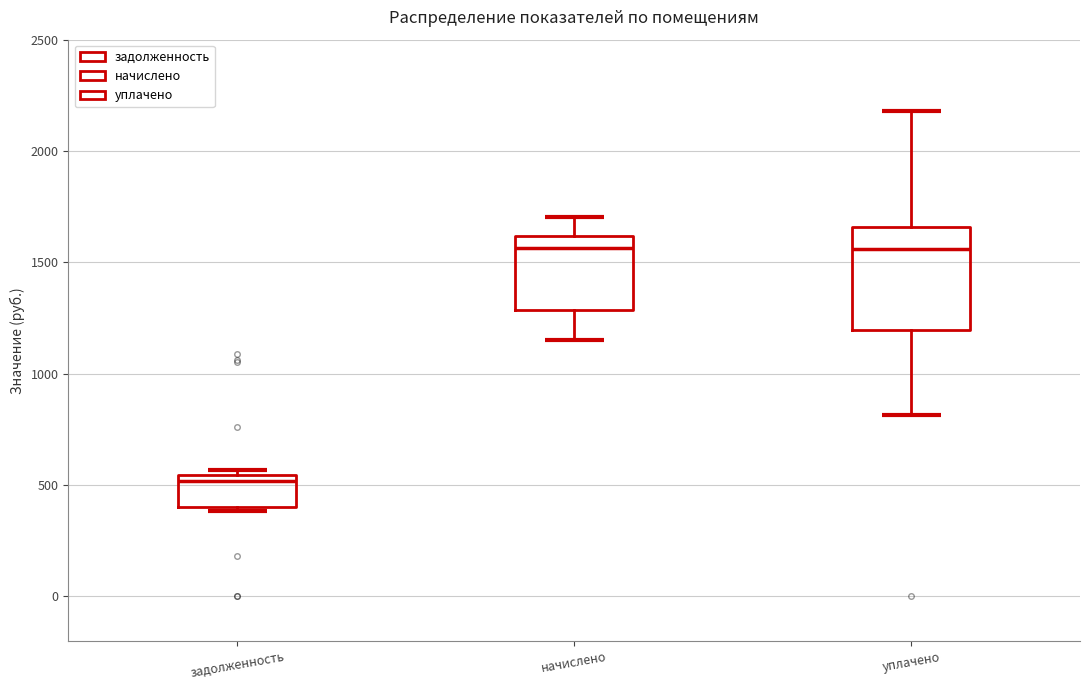

Reading left to right, transcribe this box plot: for each box, give where its median line is, the range the box spans, and where its two whiskers end, as read against the y-axis. The values are not printed on the chart, so give them approximately, as read against the axis.

задолженность: median 500, box 400 to 550, whiskers 400 (just below the box's lower edge) to 550 (just above the box's upper edge)
начислено: median 1550, box 1300 to 1600, whiskers 1150 to 1700
уплачено: median 1550, box 1200 to 1650, whiskers 800 to 2200